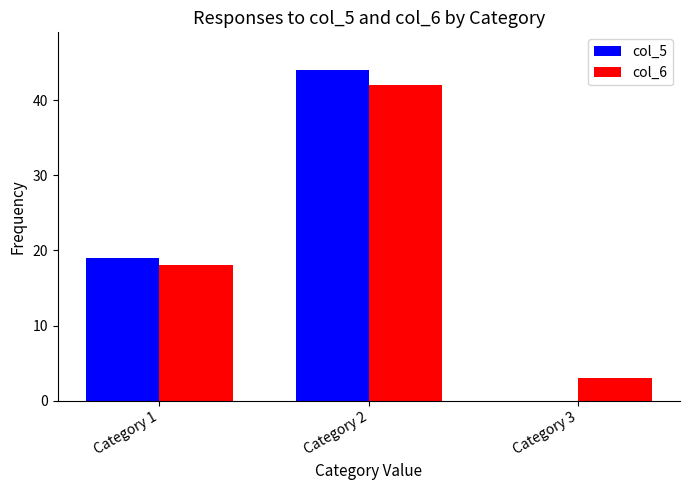

Between Category 2 and Category 3, which series saw the biggest shift?

col_5